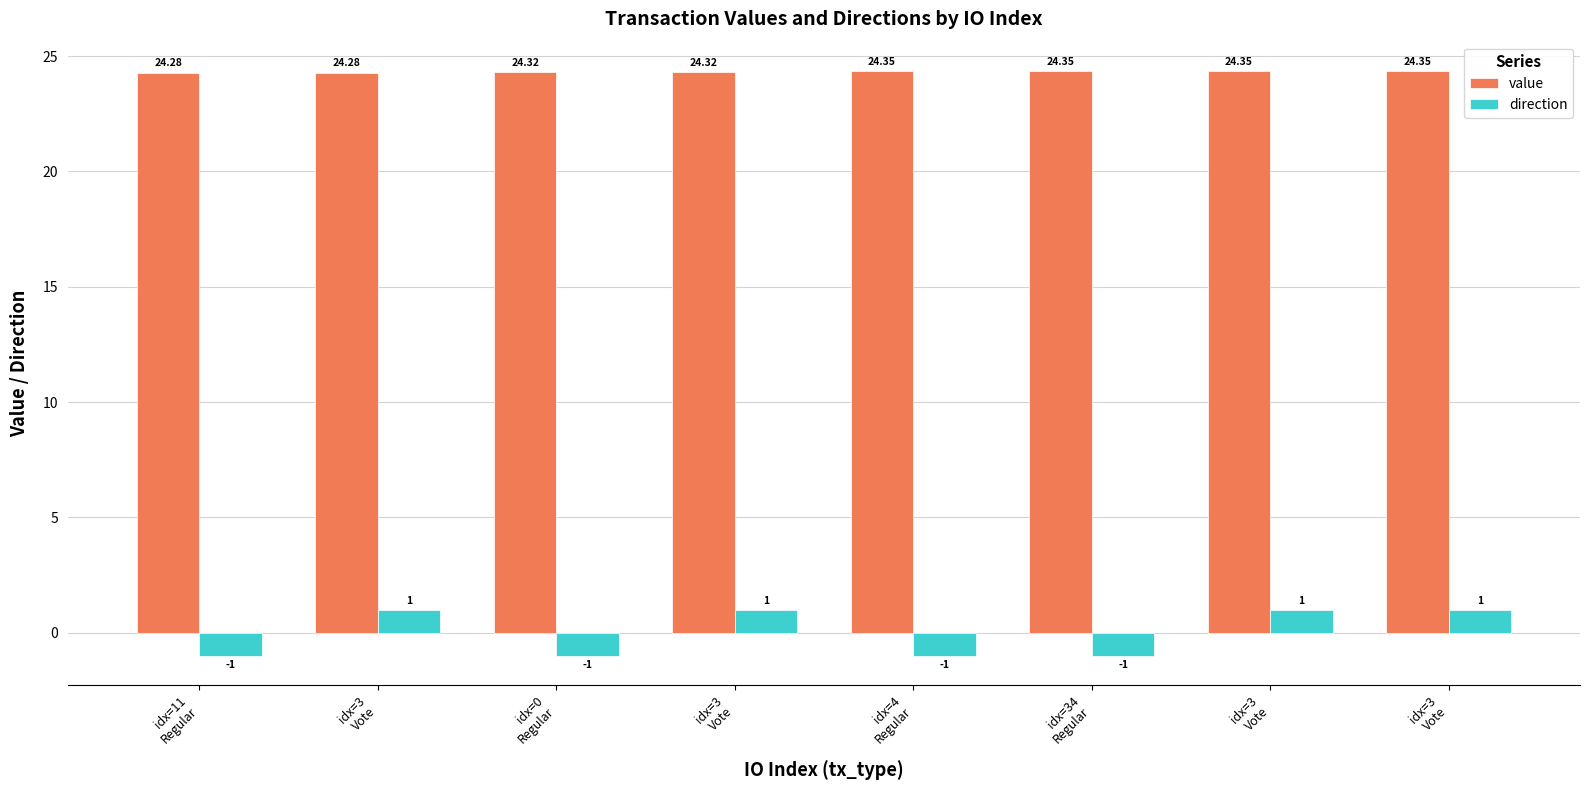

List the series in order of their peak value, lowest first.

direction, value